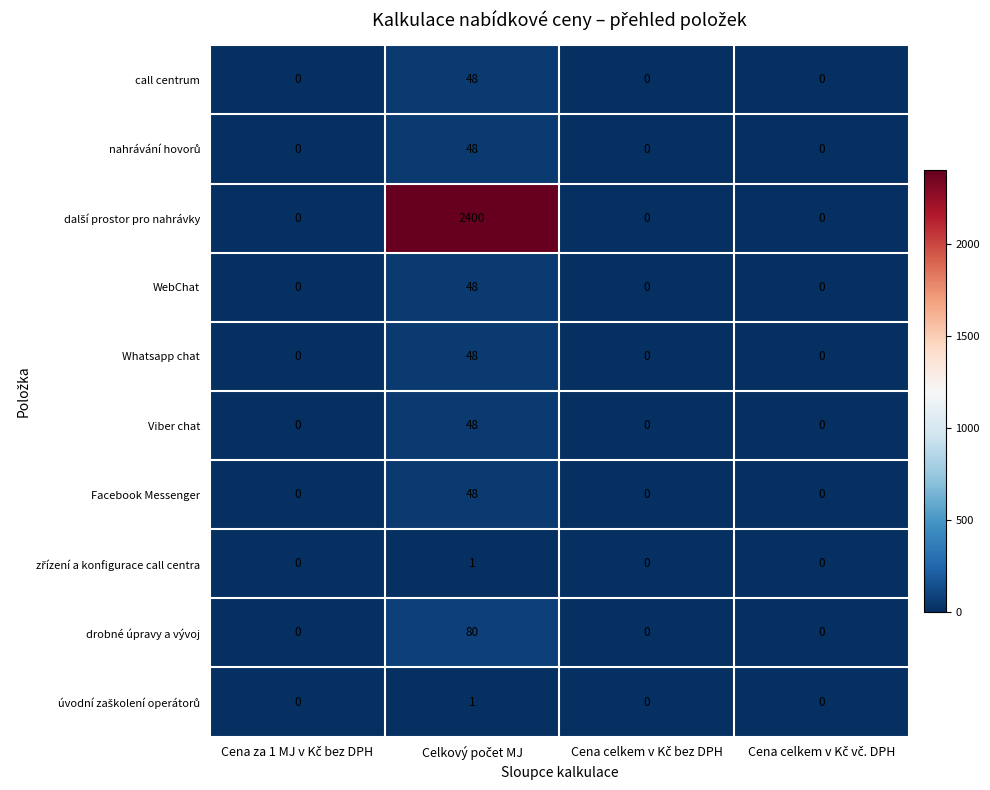

How many Whatsapp chat values are between 0 and 48?

4